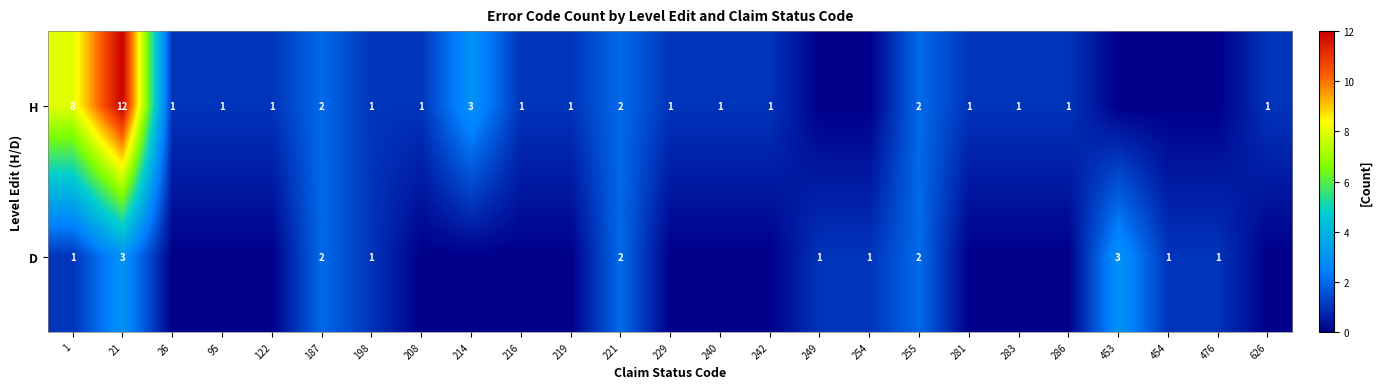

Is it true that H equals 2 at 208?

False